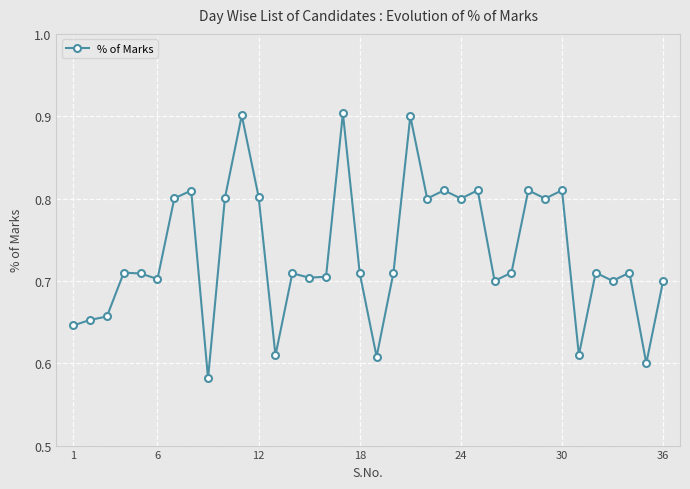

What is the difference between the second highest and minimum values?

0.3